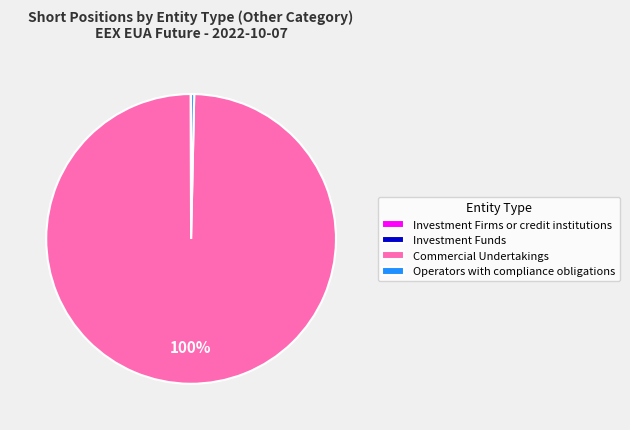

Which slice is the largest?

Commercial Undertakings